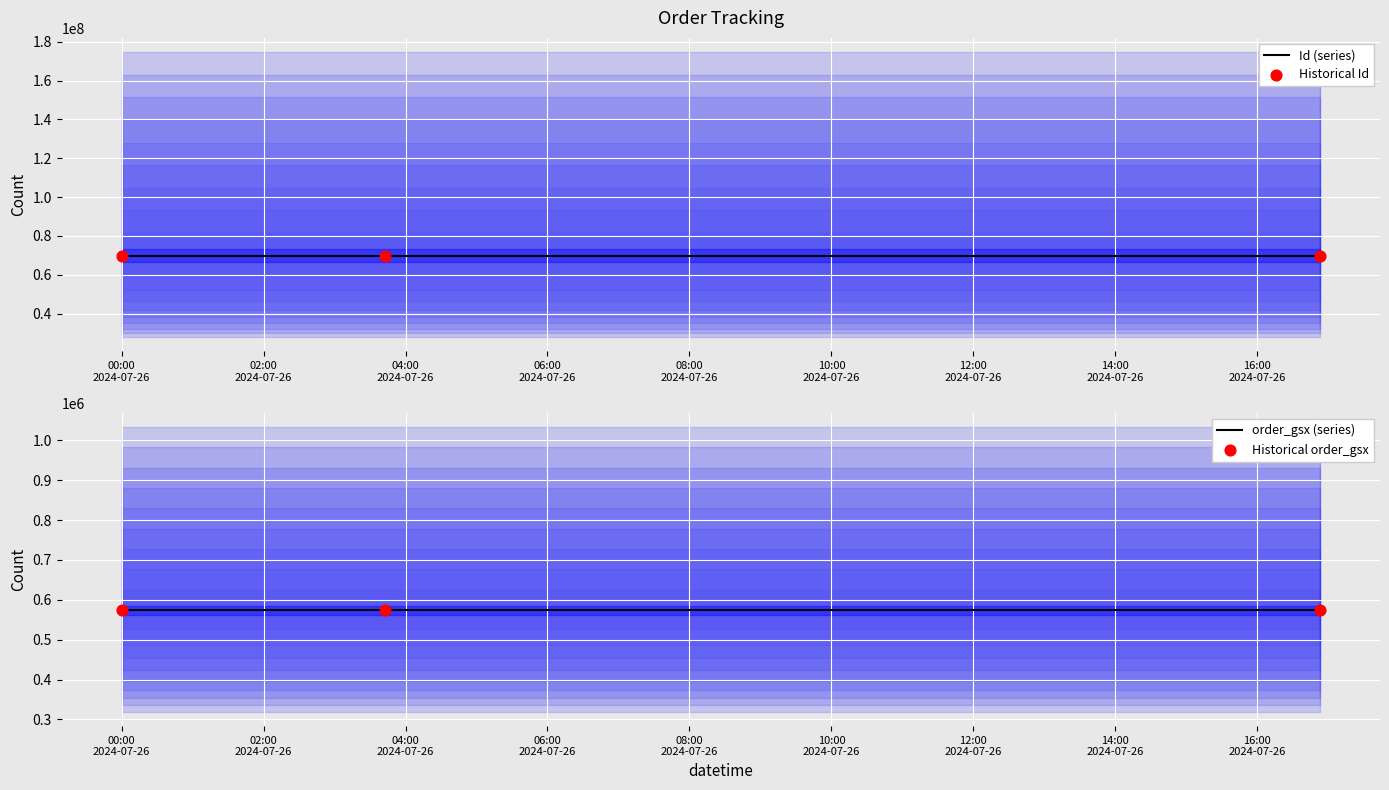

Which series contains the highest Y value?

Id (series)